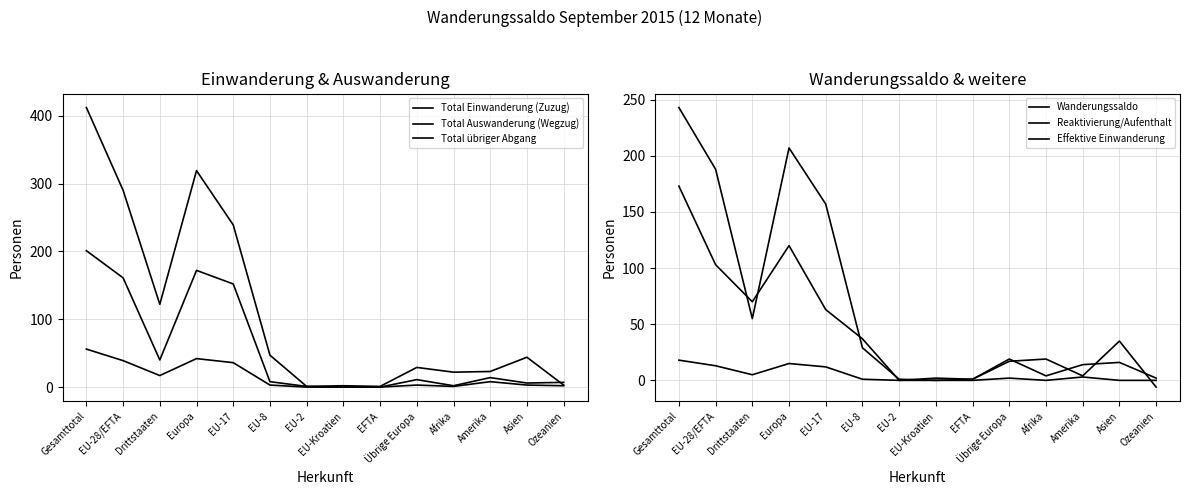

Between EU-28/EFTA and Europa, which series saw the biggest shift?

Total Einwanderung (Zuzug)